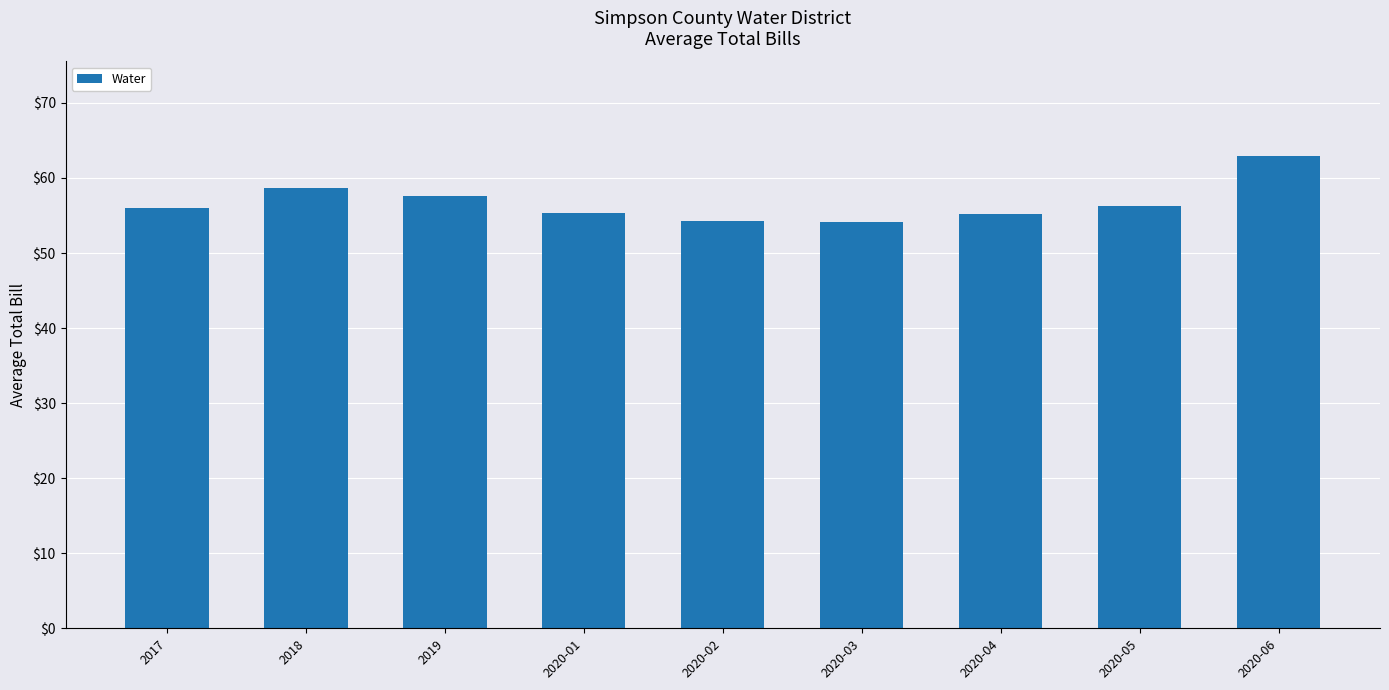

The value at 2020-03 is 54.2. True or false?

True